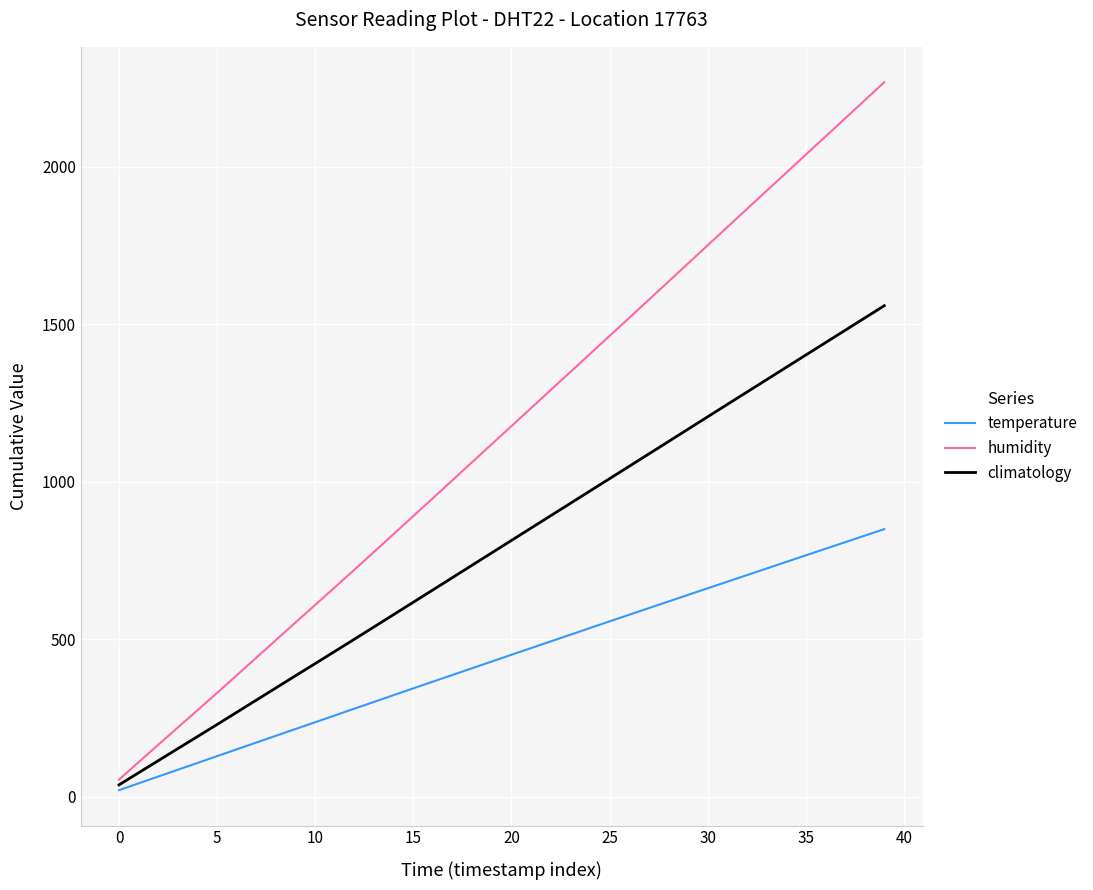

What is the average value of the climatology series?

795.6